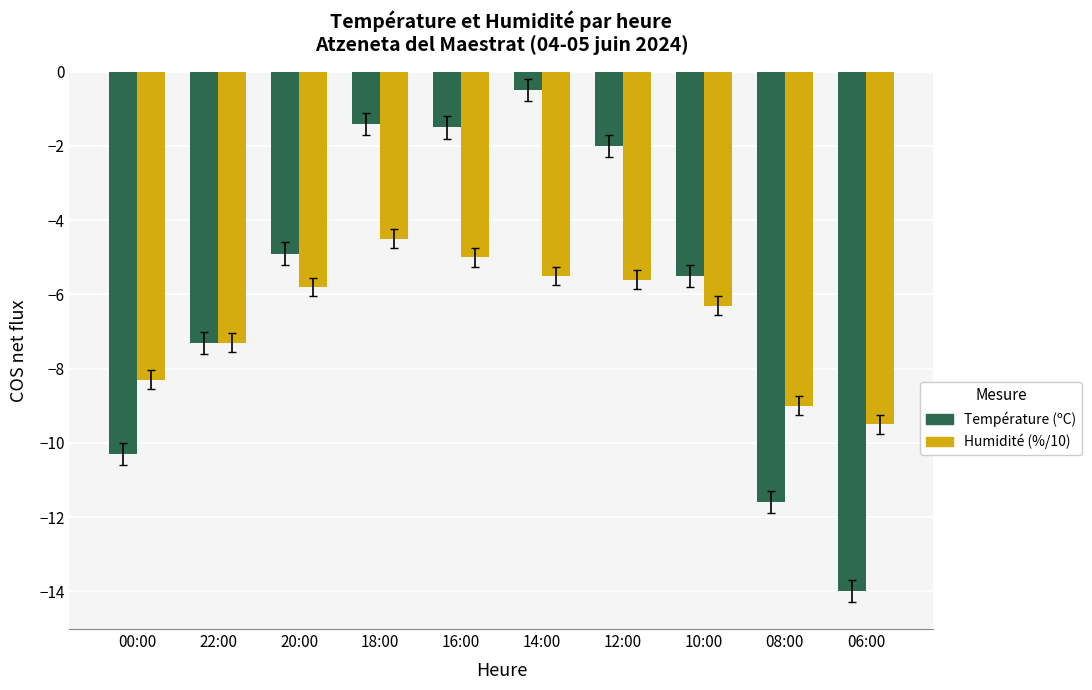

What is the sum of all Température (ºC) values?

-59.0